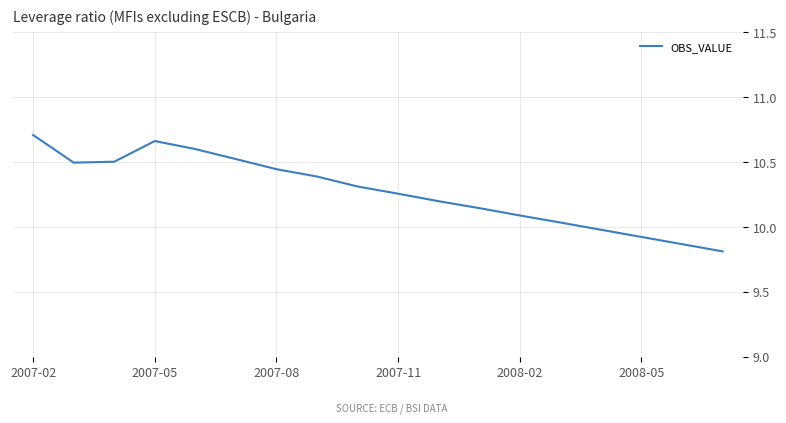

What is the smallest value displayed?

9.8